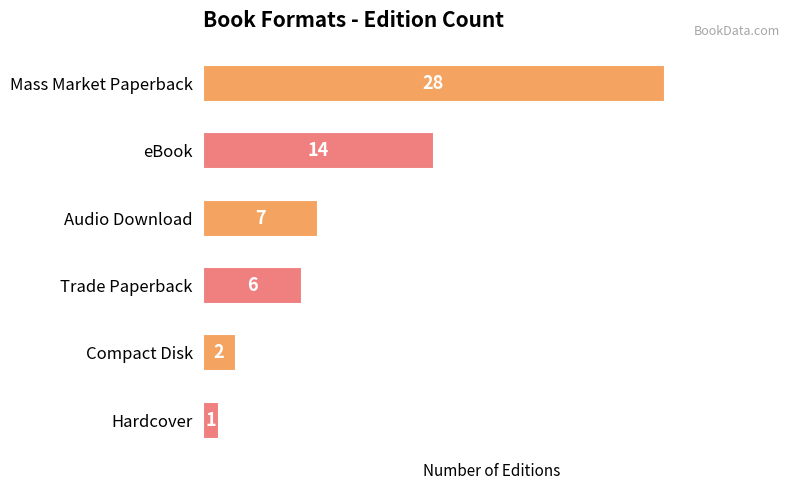

How many data points does each series have?

6